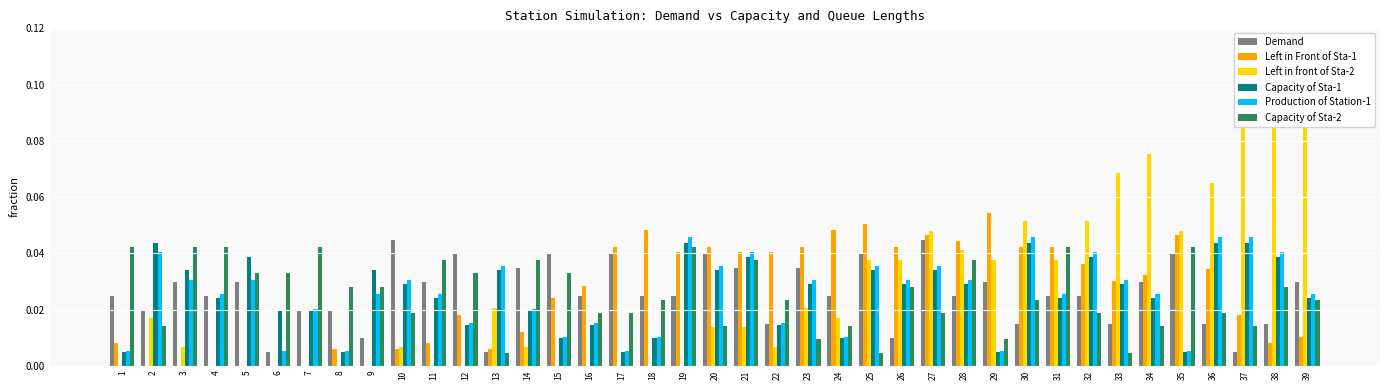

Is the value of Capacity of Sta-2 at 16 greater than the value of Production of Station-1 at 20?

No